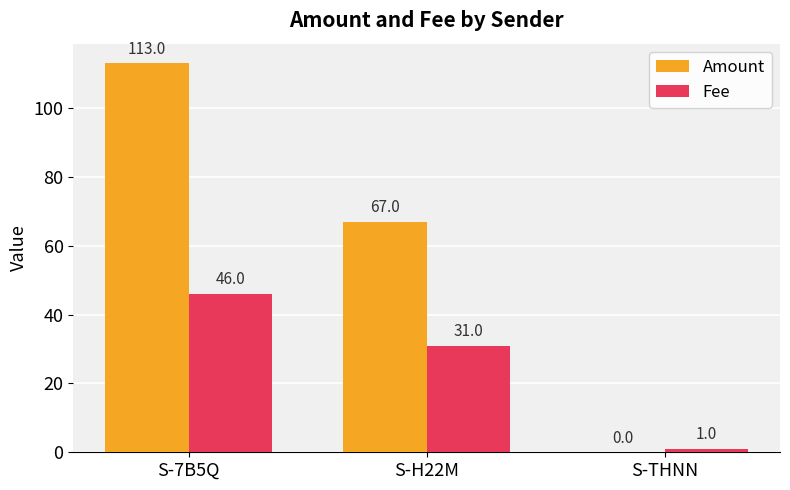

Count the Fee values in the range 1 to 46.

3